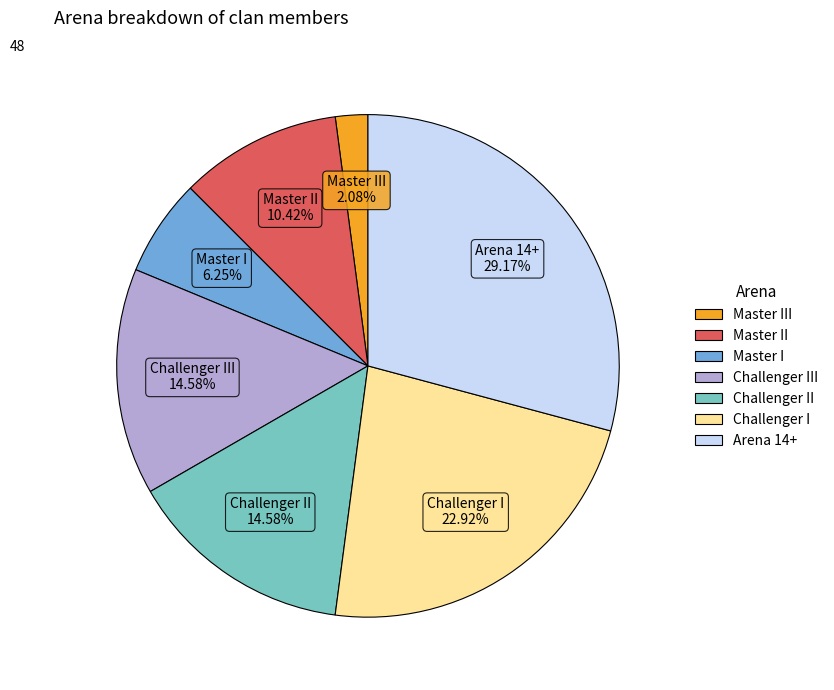

Is there any slice that represents more than half of the pie?

No